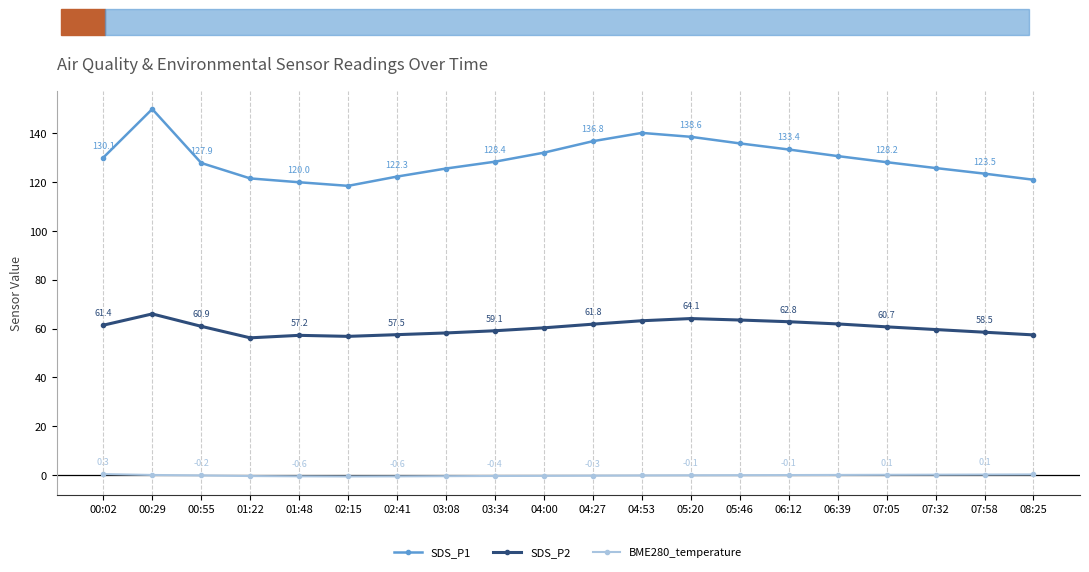

At which category is the sum across all series the highest?

00:29